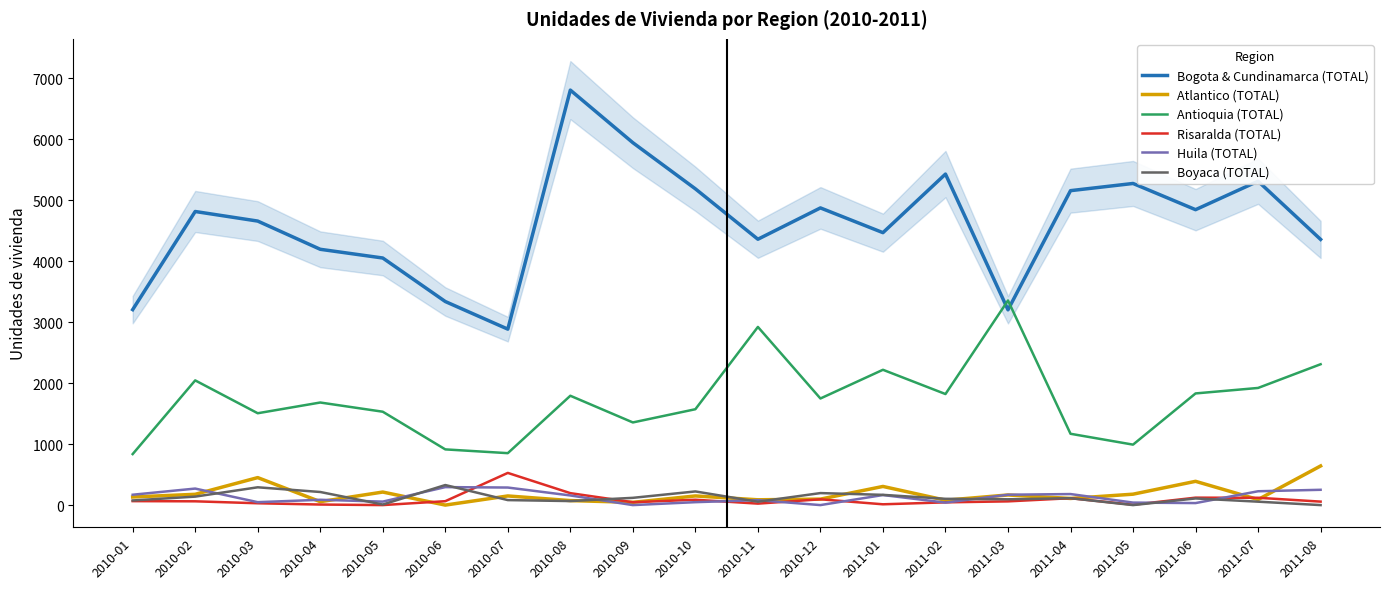

List the series in order of their peak value, lowest first.

Huila (TOTAL), Boyaca (TOTAL), Risaralda (TOTAL), Atlantico (TOTAL), Antioquia (TOTAL), Bogota & Cundinamarca (TOTAL)